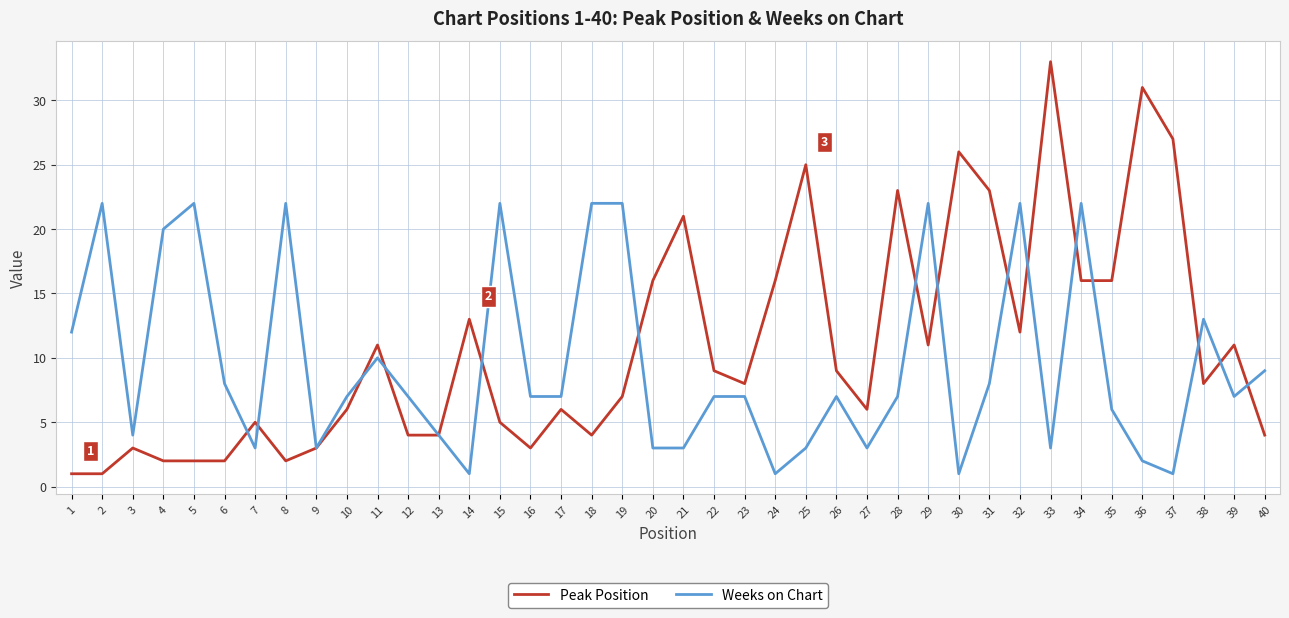

Which series has the largest range (max minus min)?

Peak Position